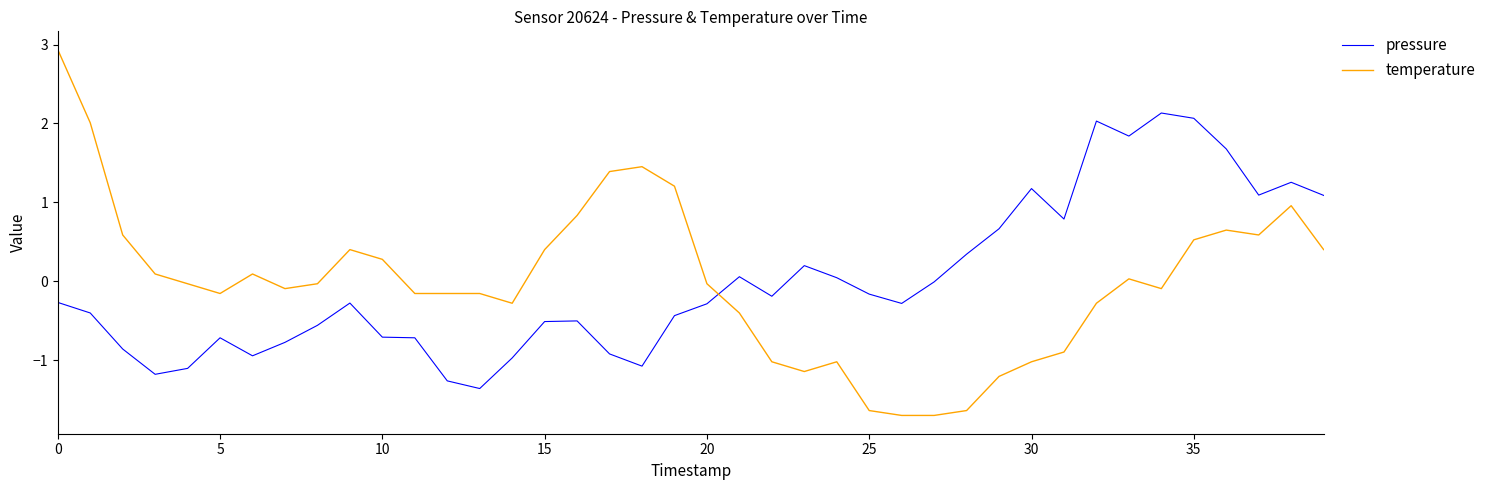

In pressure, how many points are higher than both neighbors (excluding endpoints)?

9